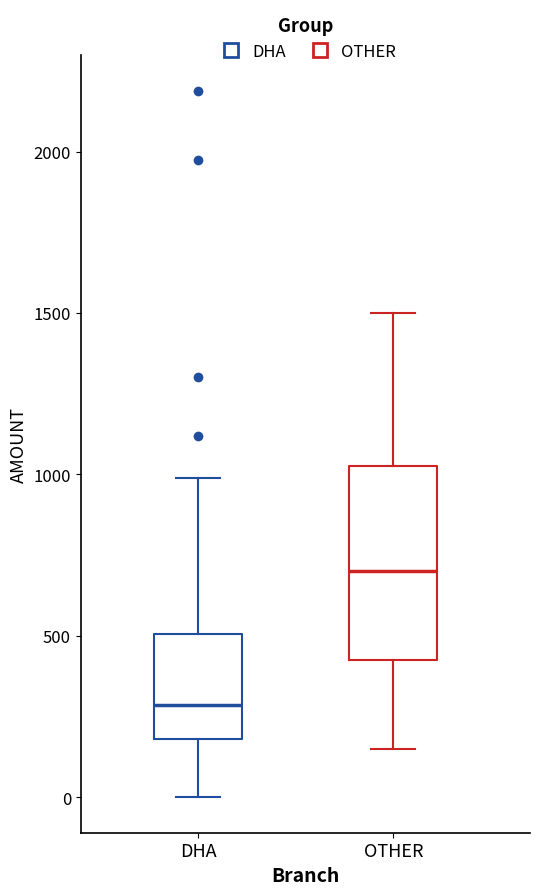

Reading left to right, transcribe this box plot: for each box, give where its median line is, the range the box spans, and where its two whiskers end, as read against the y-axis. The values are not printed on the chart, so give them approximately, as read against the axis.

DHA: median 300, box 200 to 500, whiskers 0 to 1000
OTHER: median 700, box 450 to 1050, whiskers 150 to 1500